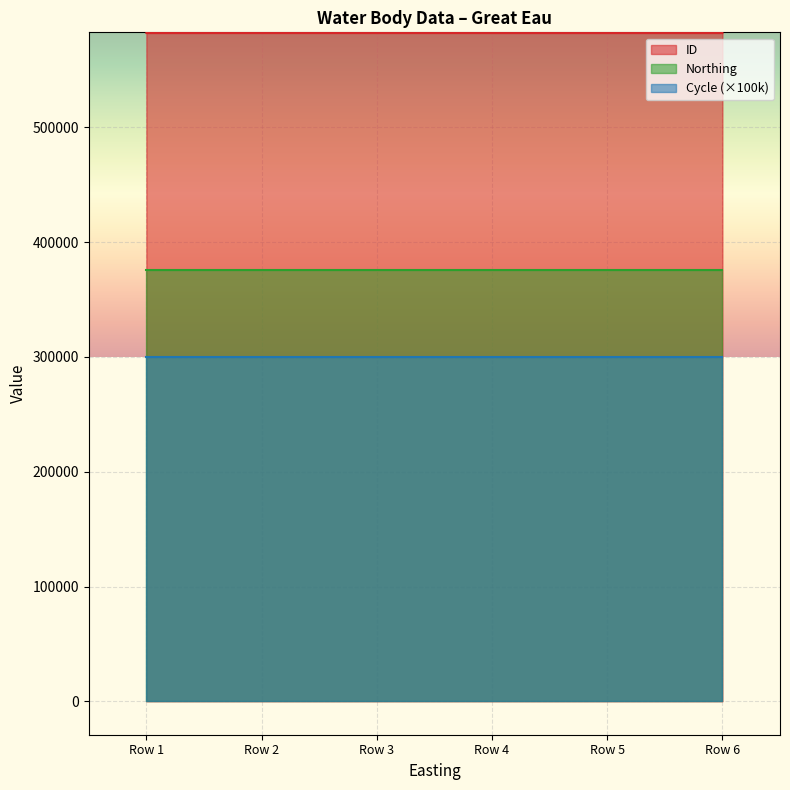

Does the chart display data point markers on the line(s)?

No